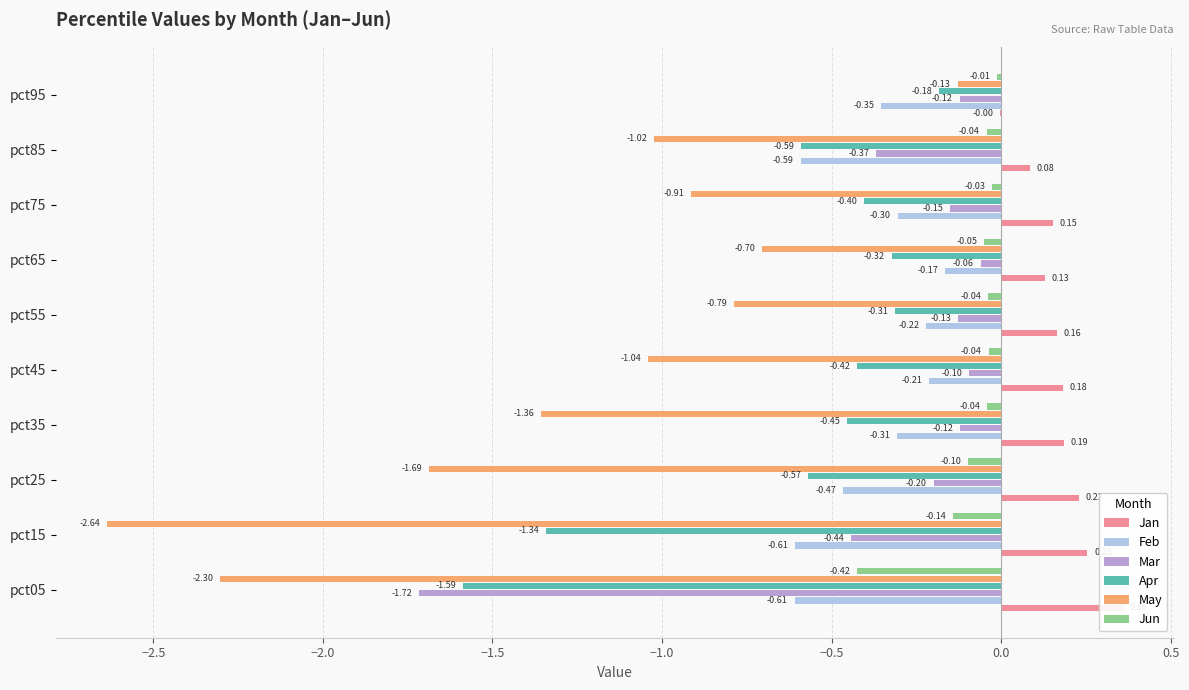

At how many categories does at least one series exceed -1?

10